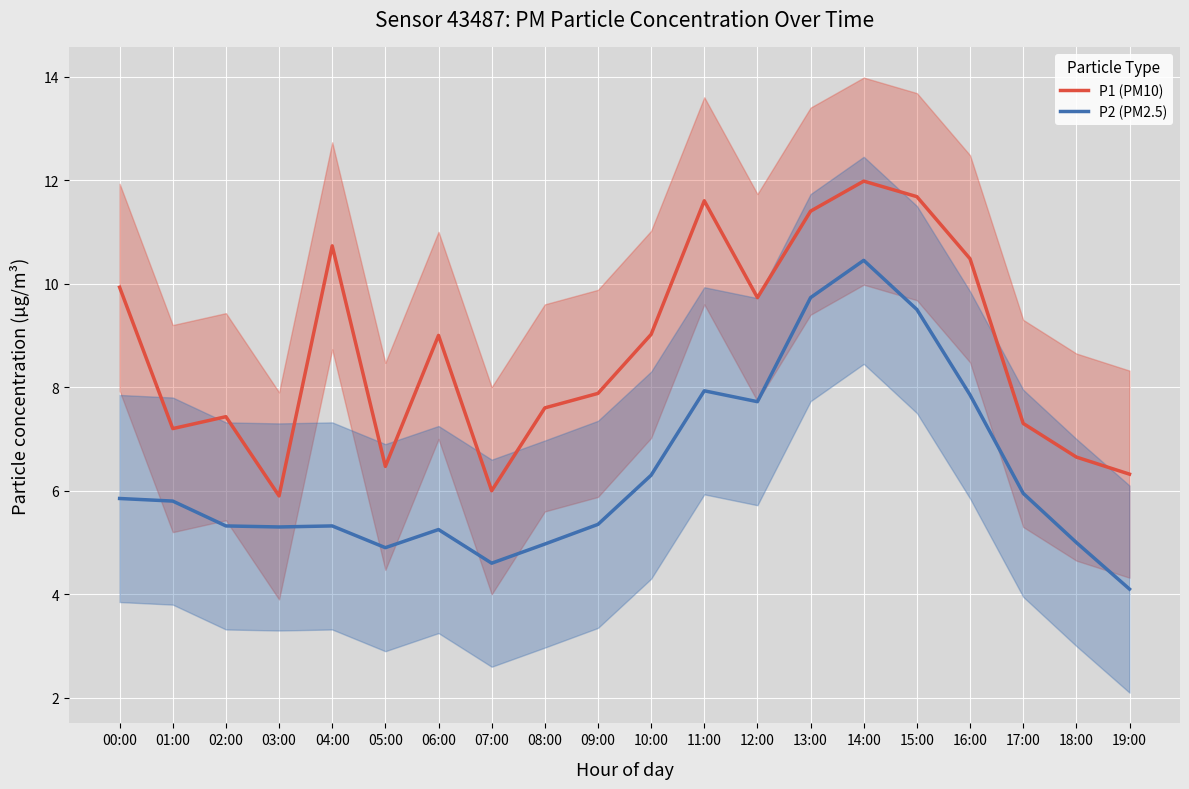

True or false: P2 (PM2.5) has more than 1 interior local peaks.

True